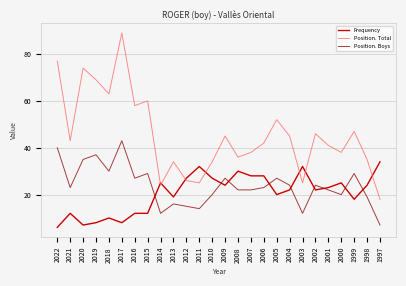

Rank the series at 2005 from lowest to highest value.

Frequency, Position. Boys, Position. Total